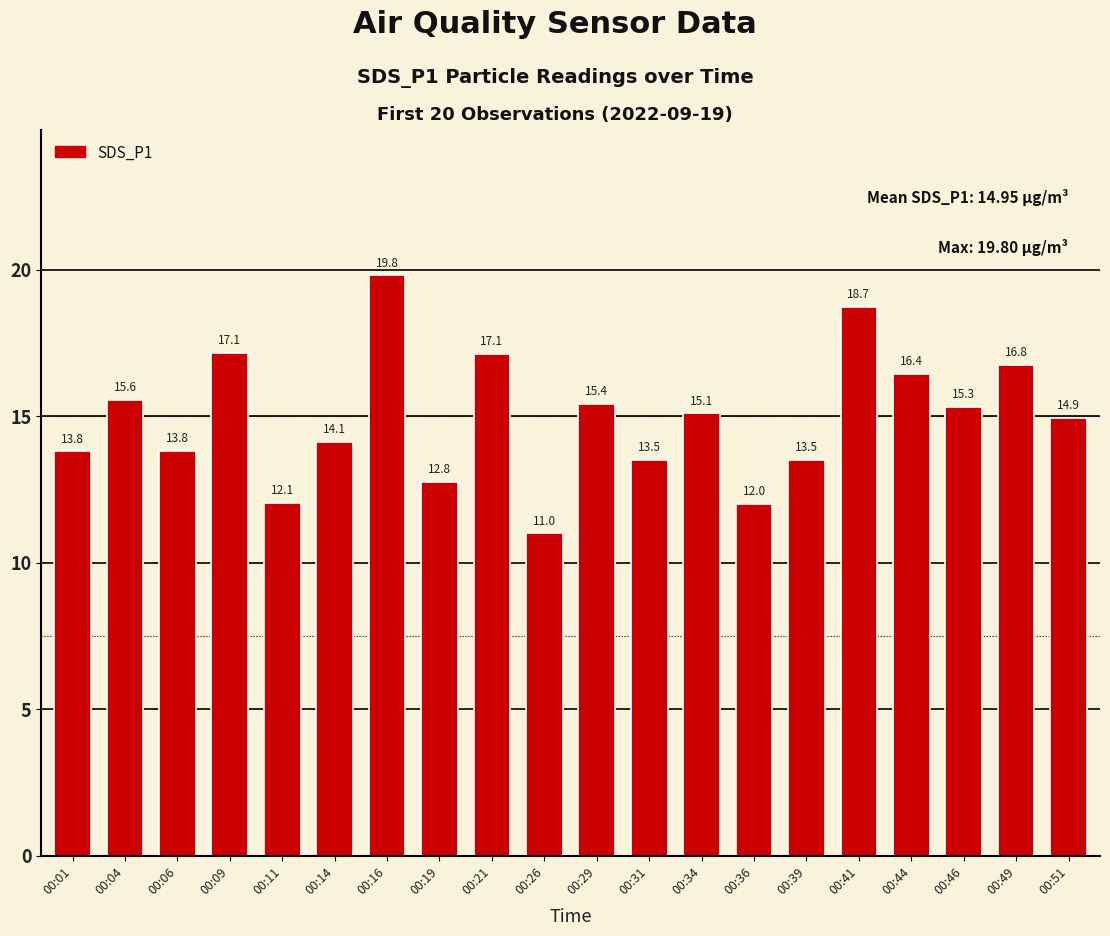

What is the ratio of the value at 00:46 to the value at 00:36?

1.3